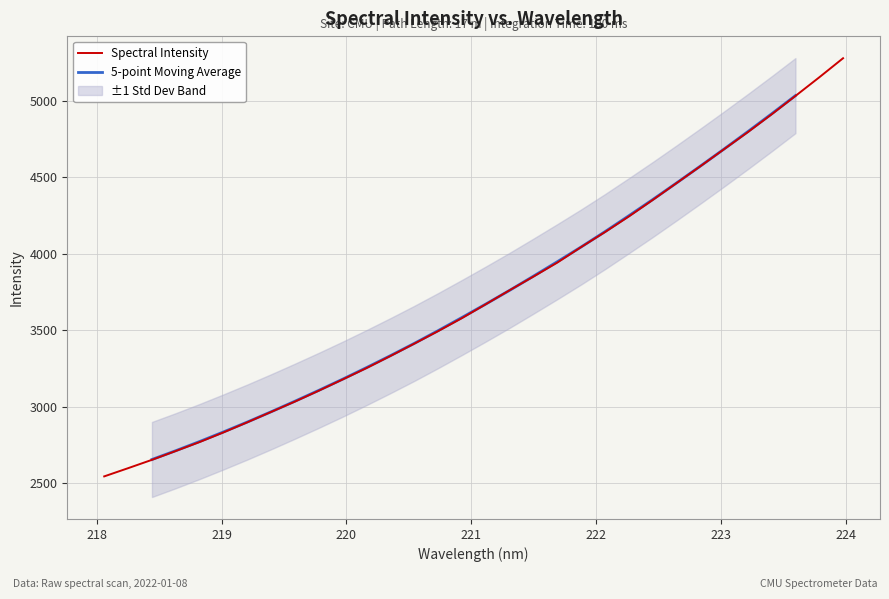

True or false: there are more than 2 points higher than both neighbors.

False